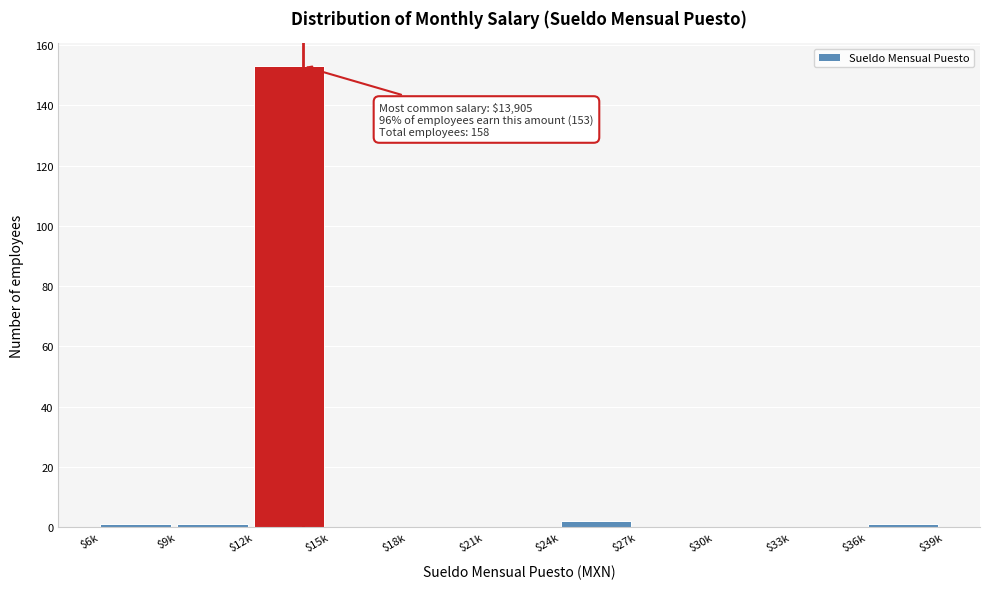

What is the greatest value displayed?

153